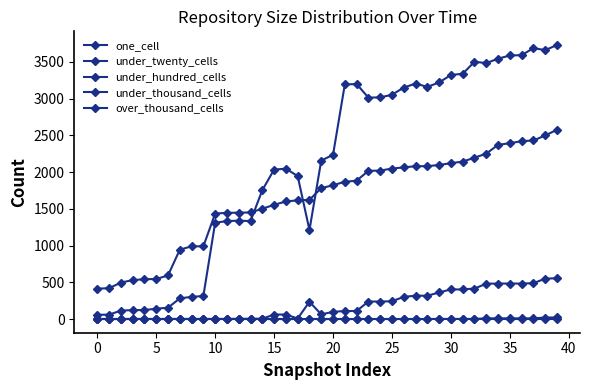

How many data points does each series have?

40